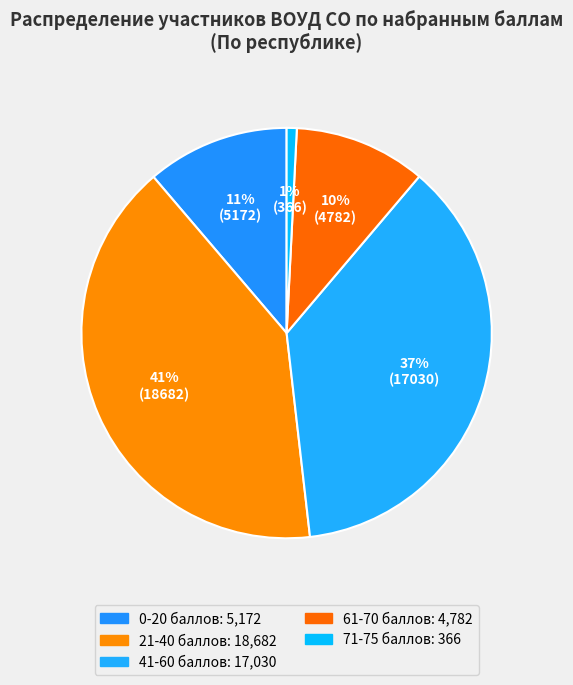

Combined, do 0-20 баллов and 71-75 баллов account for over 50%?

No